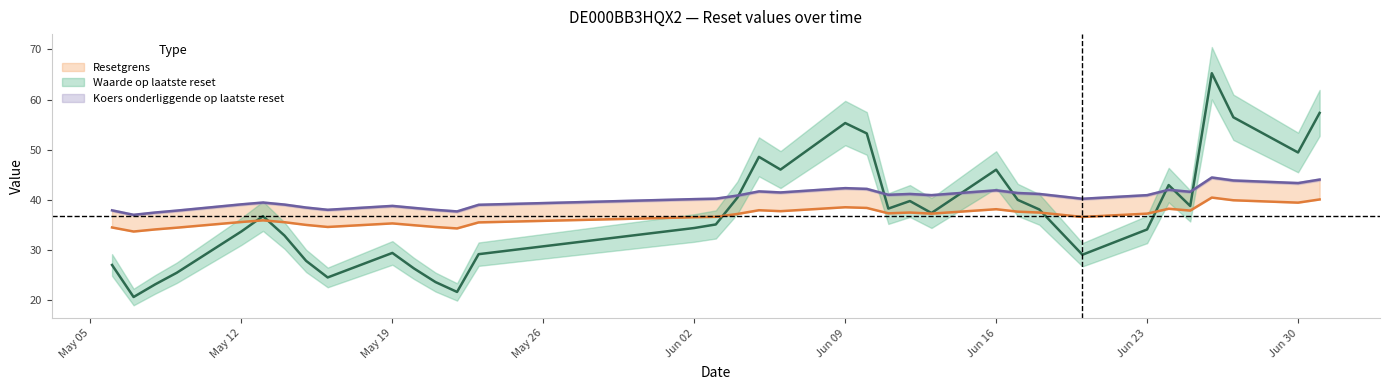

What position from the left is Jun 23?

29